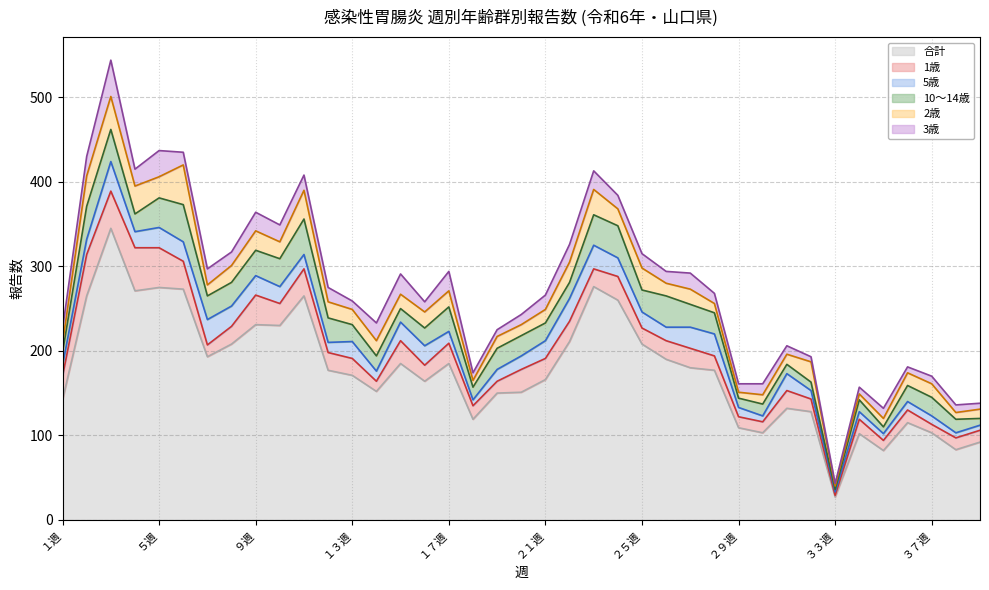

Which series has the largest total across all categories?

合計